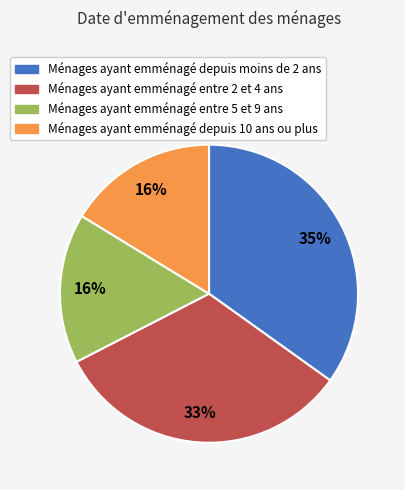

To the nearest percent, what percentage of the pie is Ménages ayant emménagé depuis moins de 2 ans?

35%